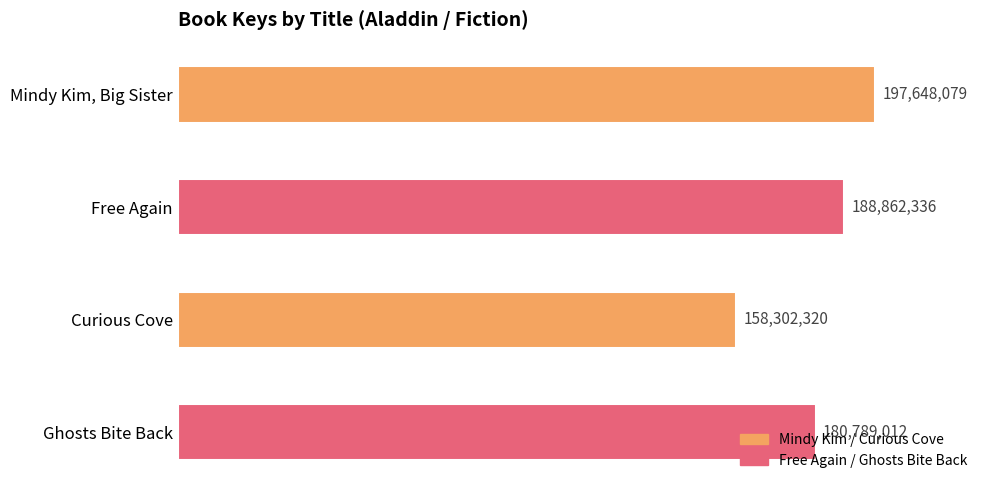

What is the greatest value displayed?

197648079